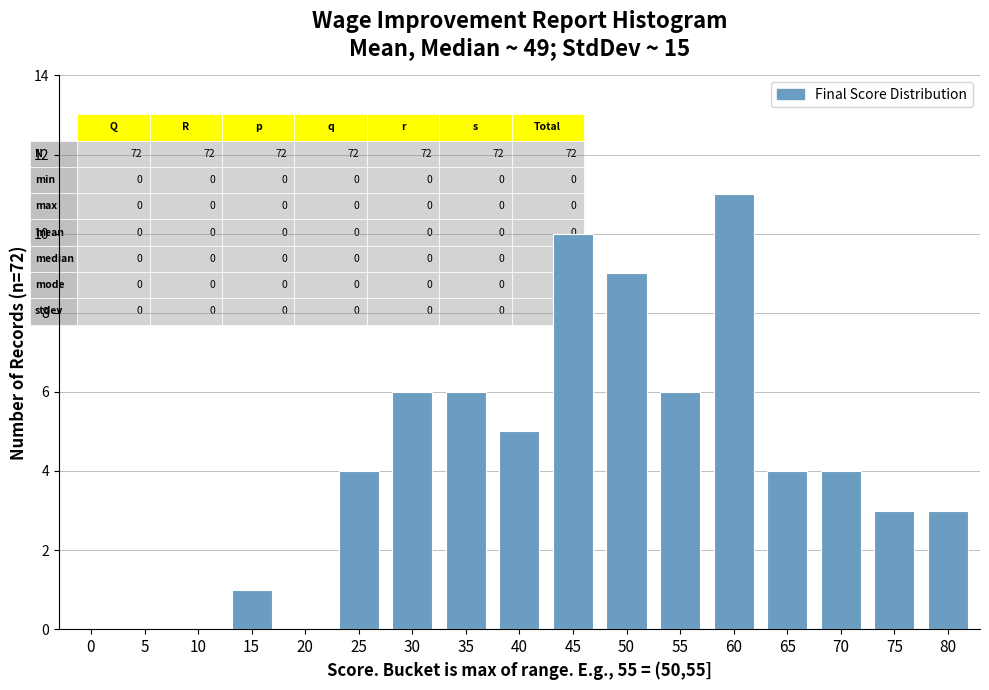

Reading right to left, list all the values displayed in this chart.

80=3	75=3	70=4	65=4	60=11	55=6	50=9	45=10	40=5	35=6	30=6	25=4	20=0	15=1	10=0	5=0	0=0